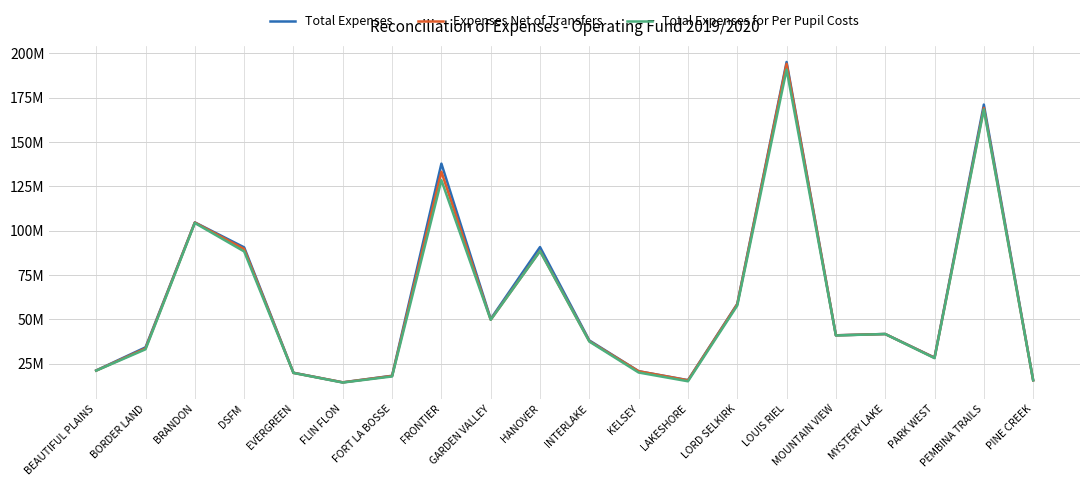

What is the label of the 15th point from the left?

LOUIS RIEL